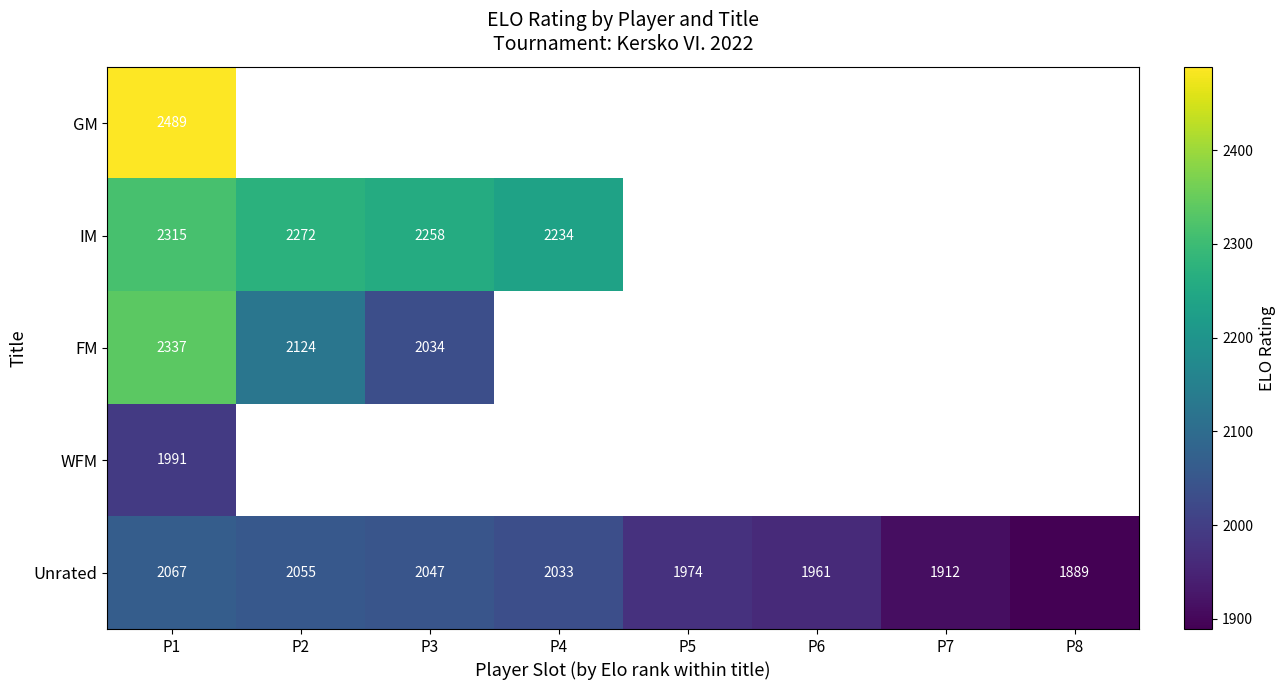

At P1, list the series in order from smallest to largest.

WFM, Unrated, IM, FM, GM